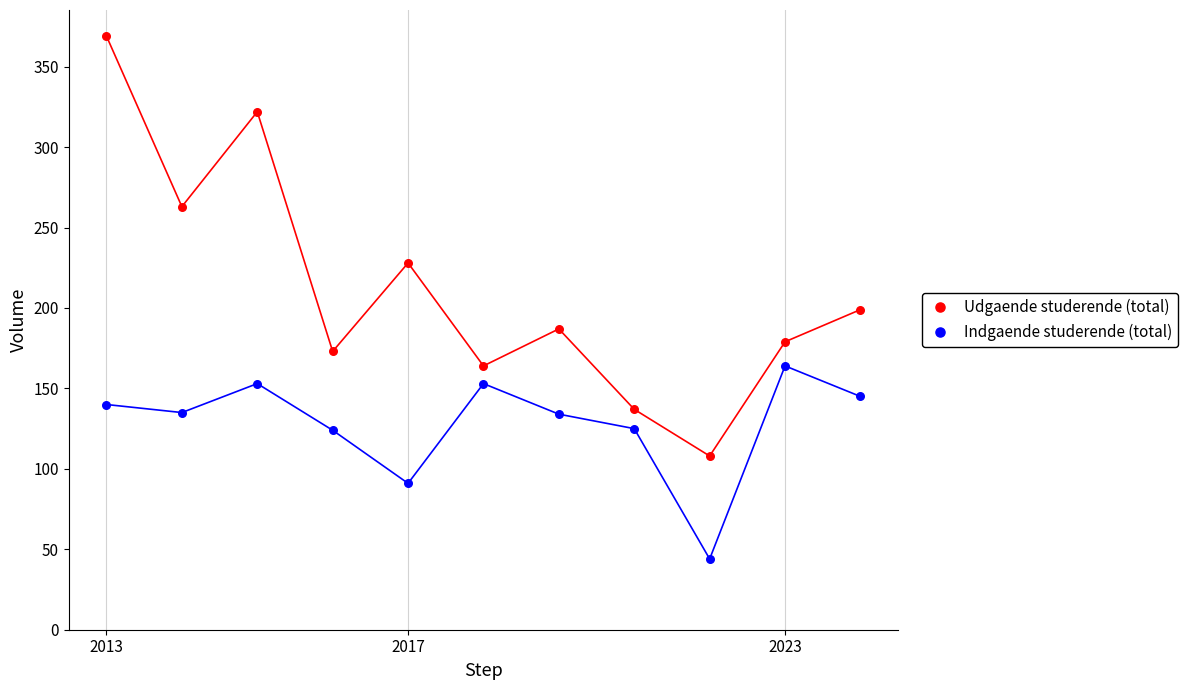

In the Udgaende studerende (total) series, what Y value is closest to 238?

228